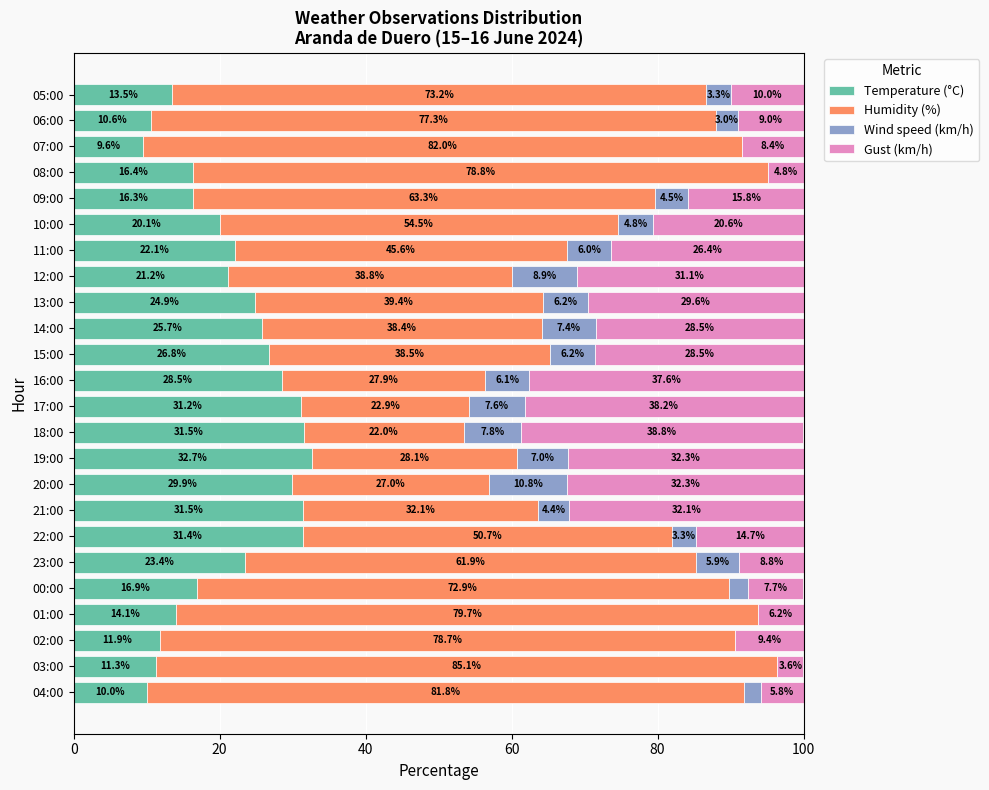

Which category has the highest value in the Temperature (°C) series?

19:00